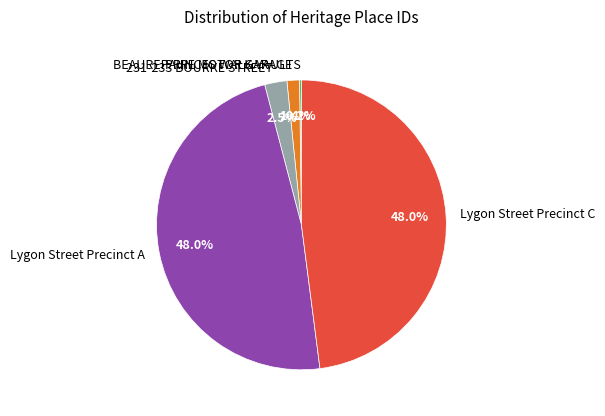

Combined, do Lygon Street Precinct C and Lygon Street Precinct A account for over 50%?

Yes